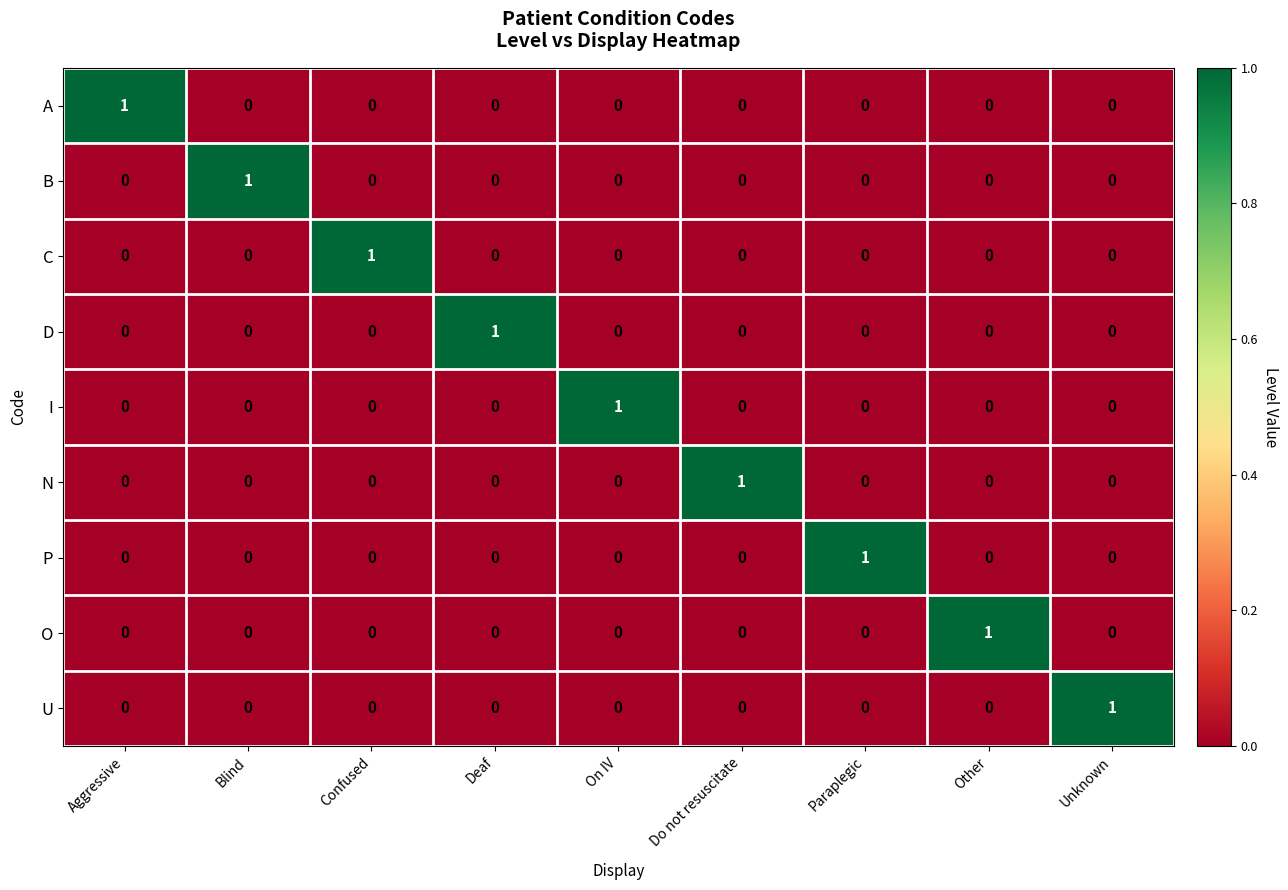

Which category has the highest value in the U series?

Unknown